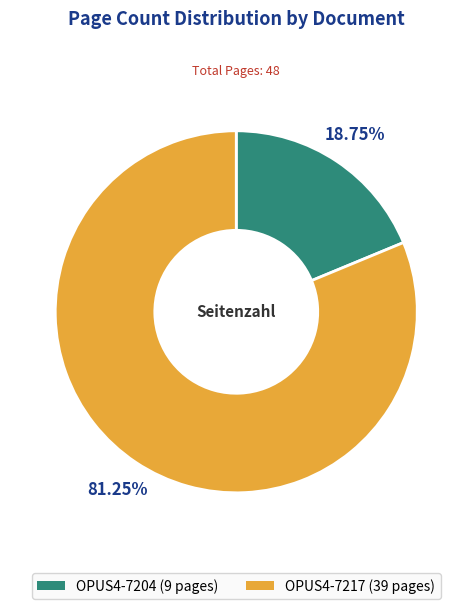

What is the ratio of the value at OPUS4-7217 to the value at OPUS4-7204?

4.3